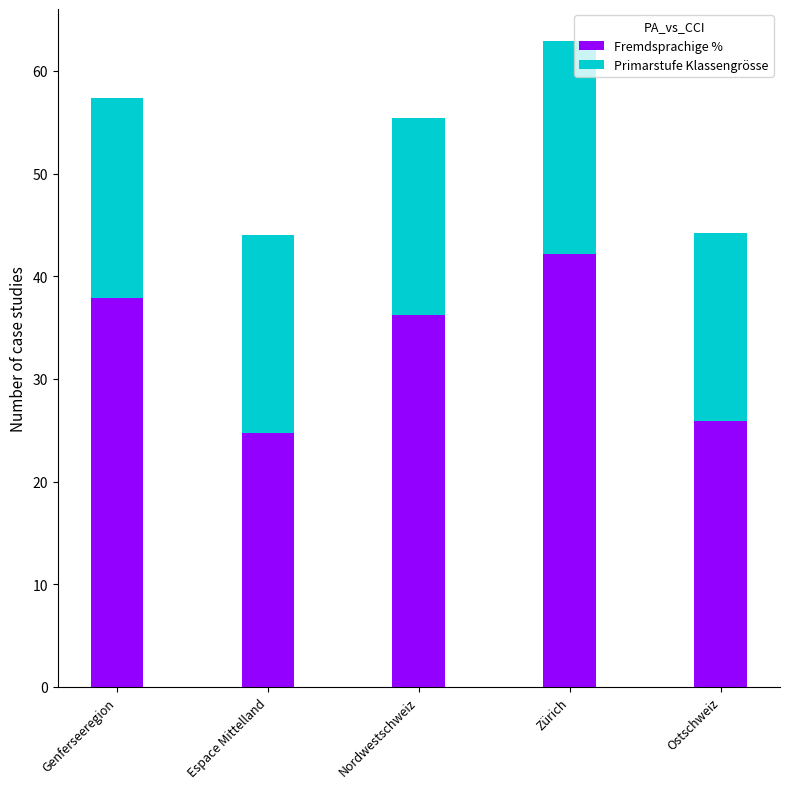

At which category is the sum across all series the highest?

Zürich